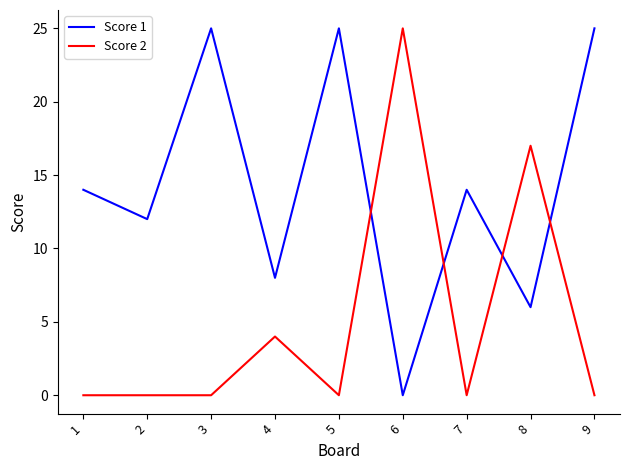

The value of Score 2 at 1 is 0. True or false?

True